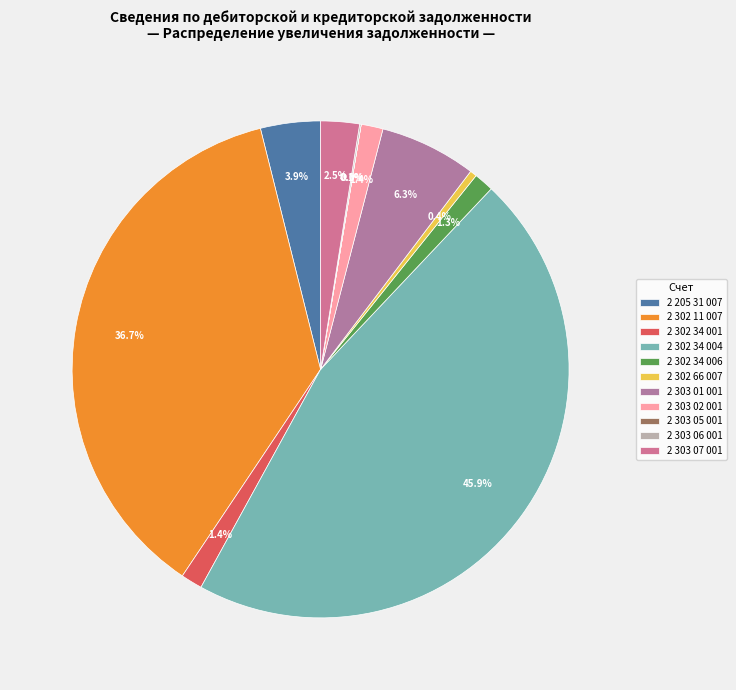

Between 2 303 05 001 and 2 303 01 001, which is larger?

2 303 01 001